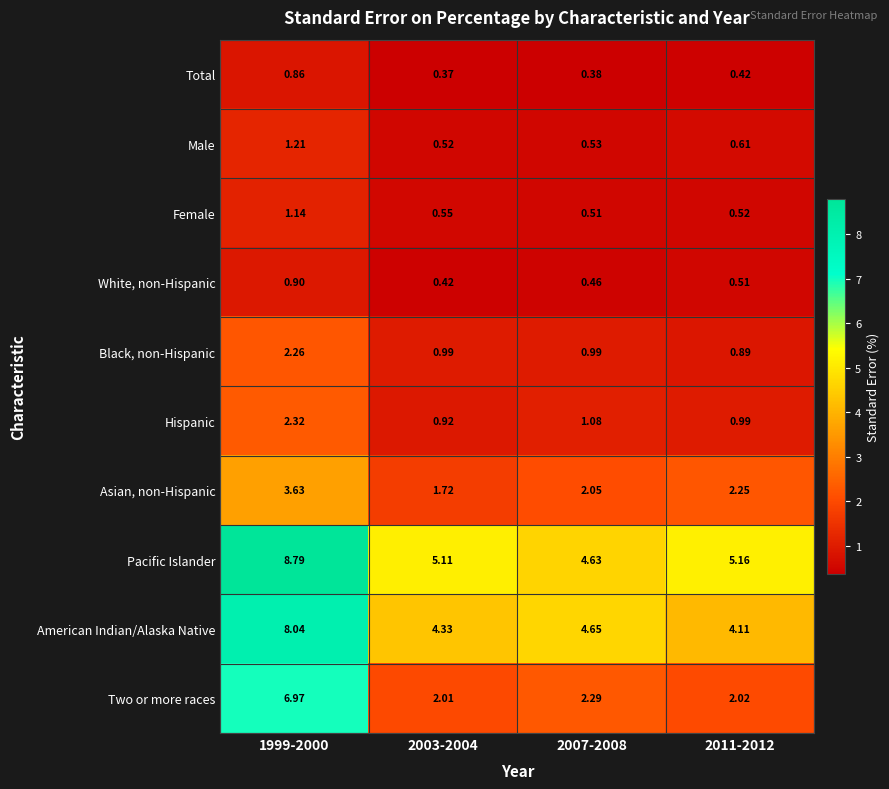

Which series has the widest spread of values?

Two or more races